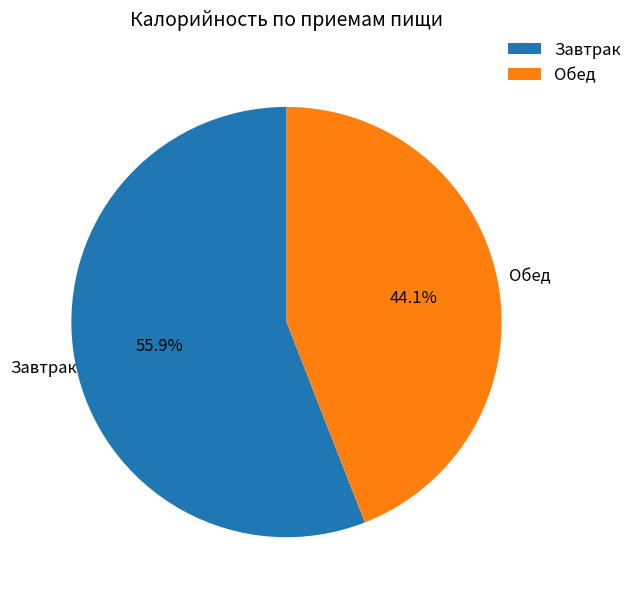

Does any single category account for the majority?

Yes